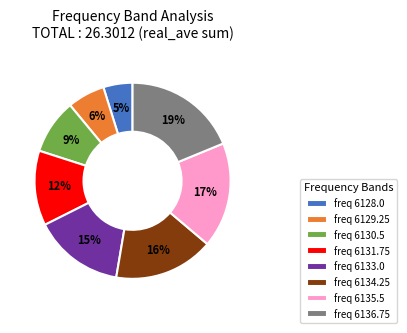

Count the number of slices in the pie.

8